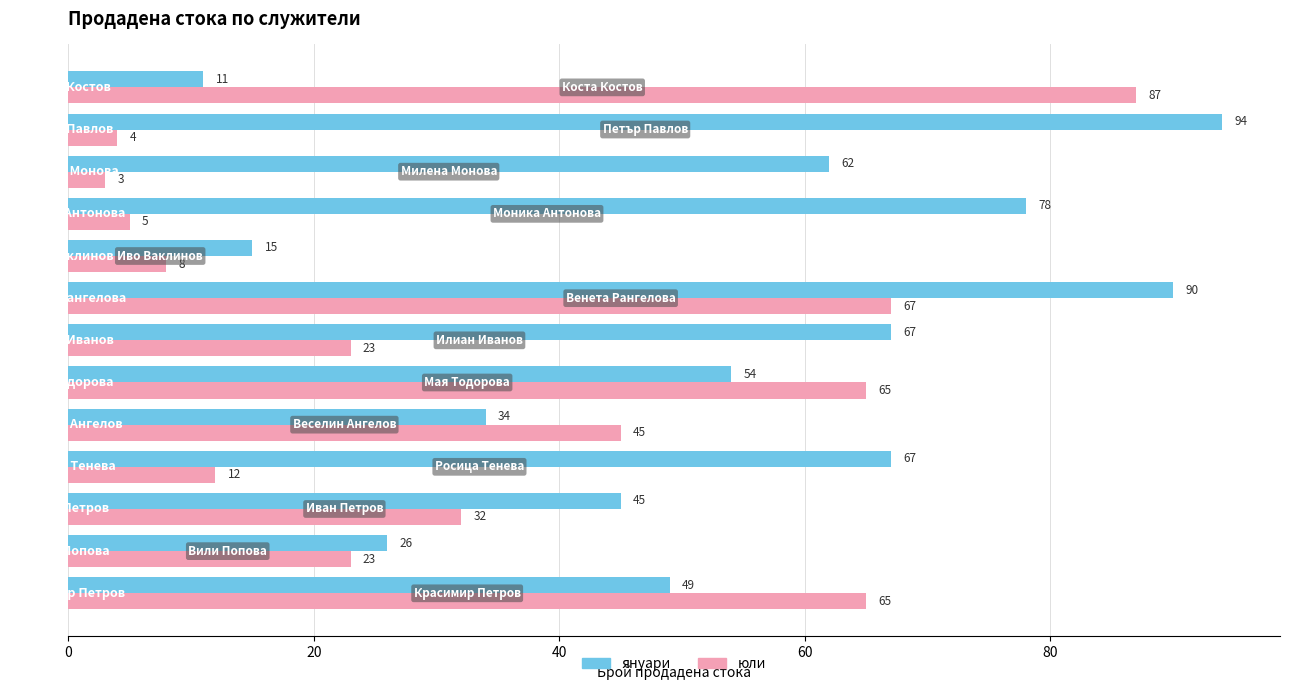

Rank the series by their average value, from highest to lowest.

януари, юли